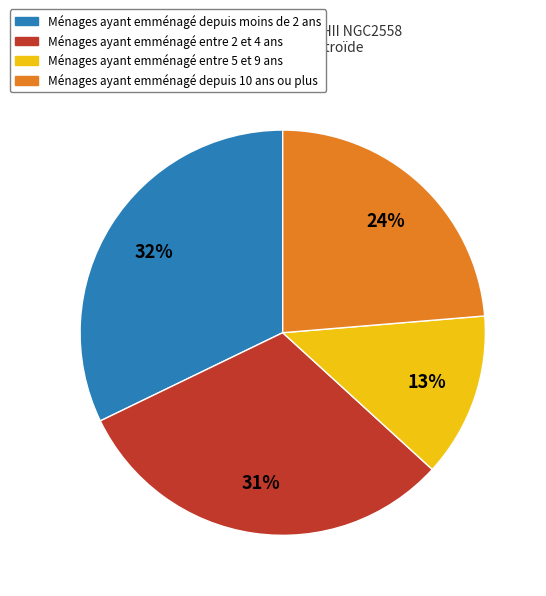

Which slice is the largest?

Ménages ayant emménagé depuis moins de 2 ans